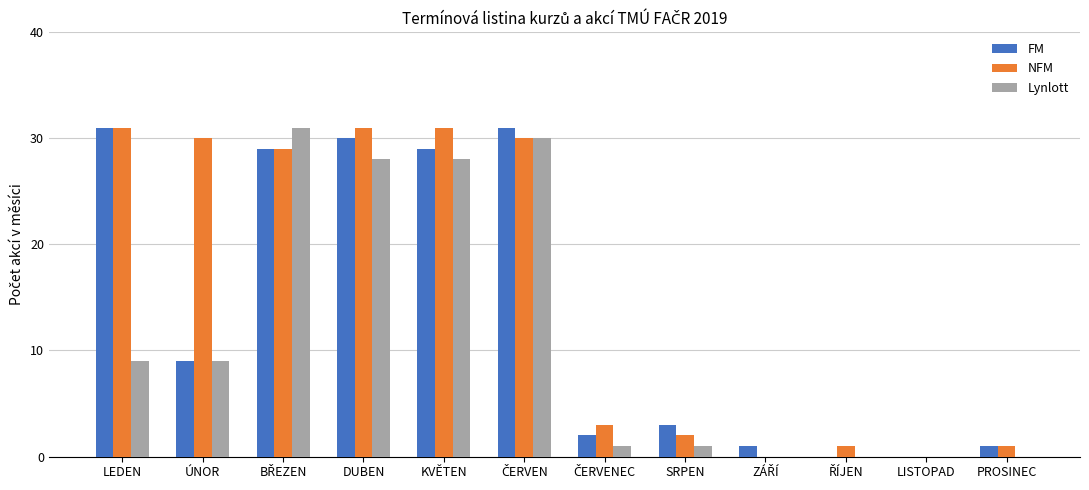

Between ÚNOR and SRPEN, which series saw the biggest shift?

NFM